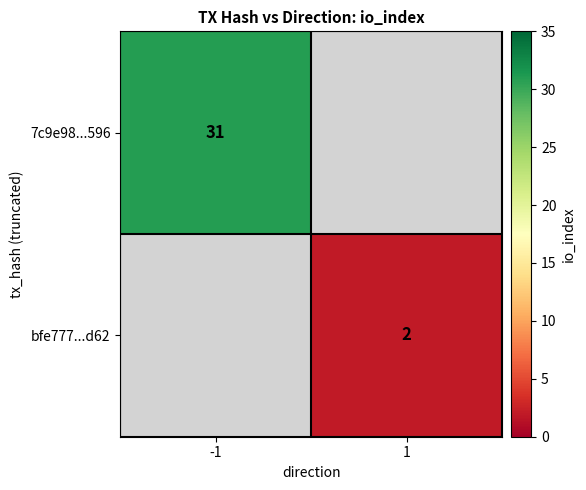

The value of bfe777...d62 at 1 is 1. True or false?

False